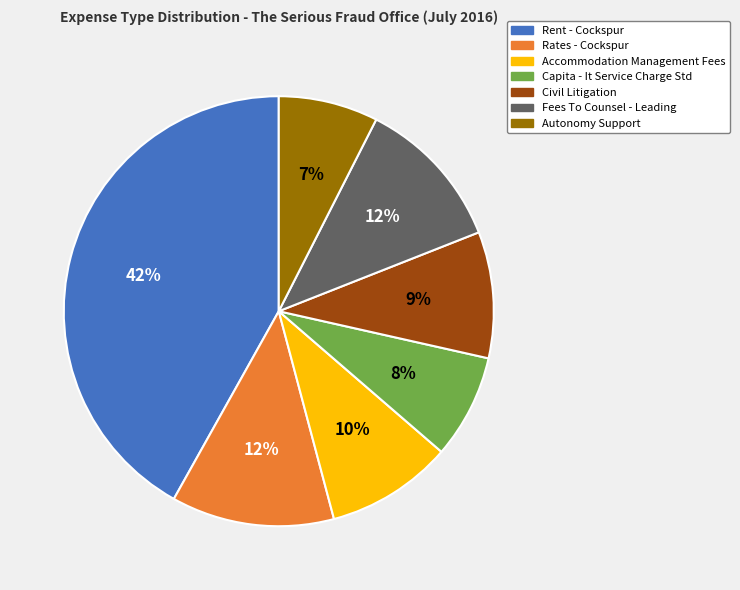

Is the sum of Fees To Counsel - Leading and Capita - It Service Charge Std greater than half?

No